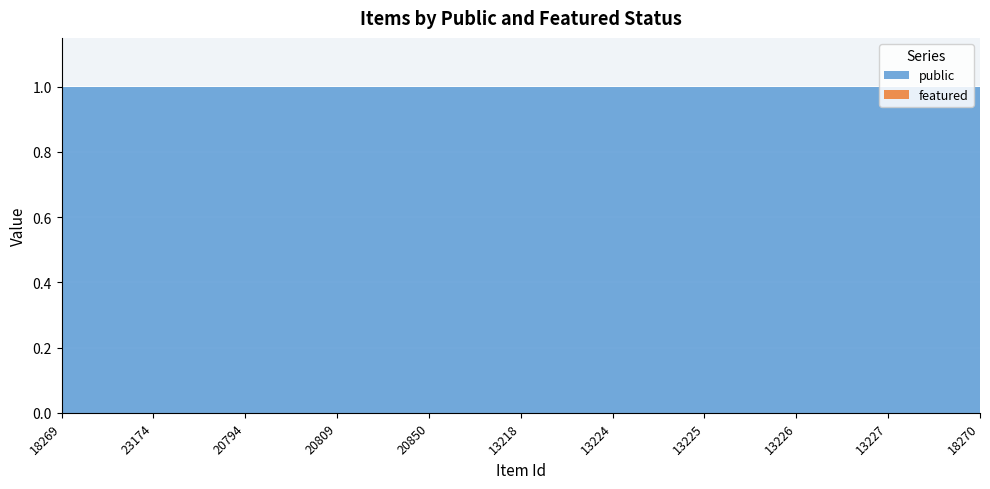

Reading left to right, what are all the values shown in this chart?

public: 18269=1	23174=1	20794=1	20809=1	20850=1	13218=1	13224=1	13225=1	13226=1	13227=1	18270=1
featured: 18269=0	23174=0	20794=0	20809=0	20850=0	13218=0	13224=0	13225=0	13226=0	13227=0	18270=0